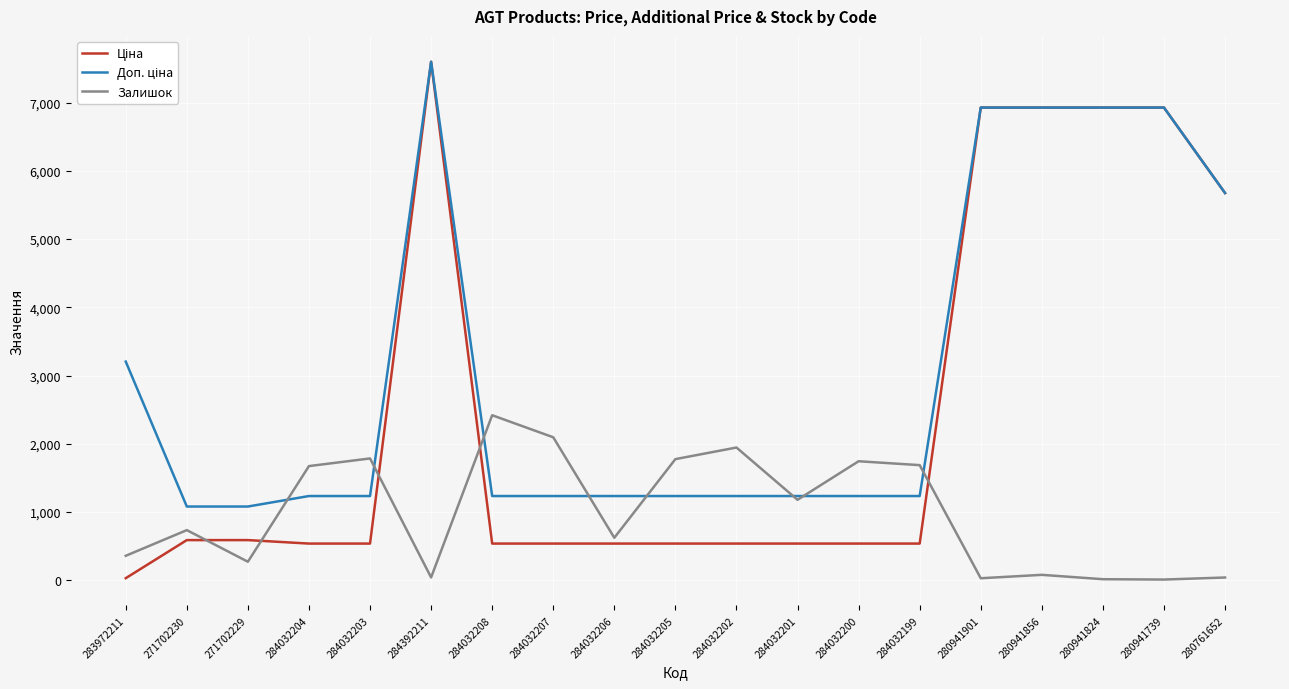

True or false: Залишок has a value of 3655.1 at 284032207.

False